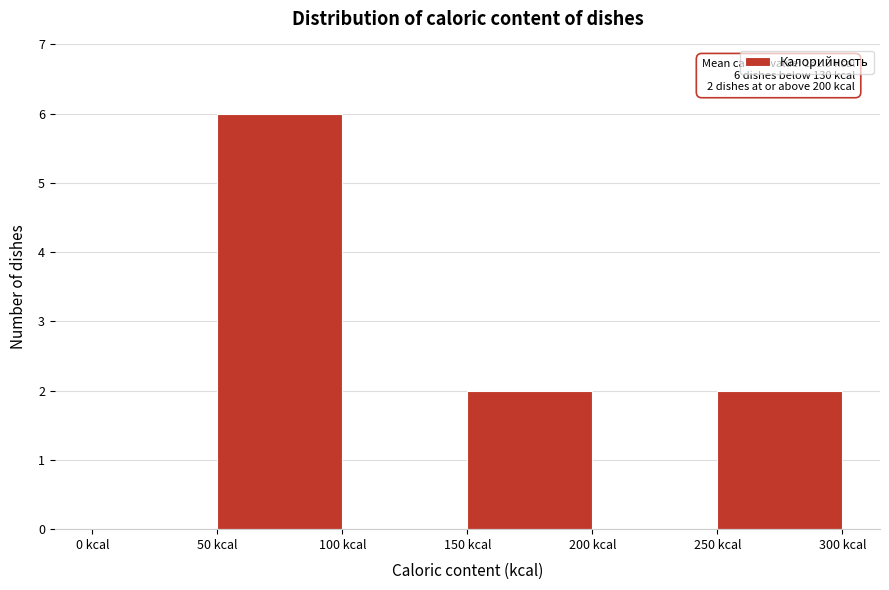

Which range on the x-axis has the tallest bar?

50 to 100